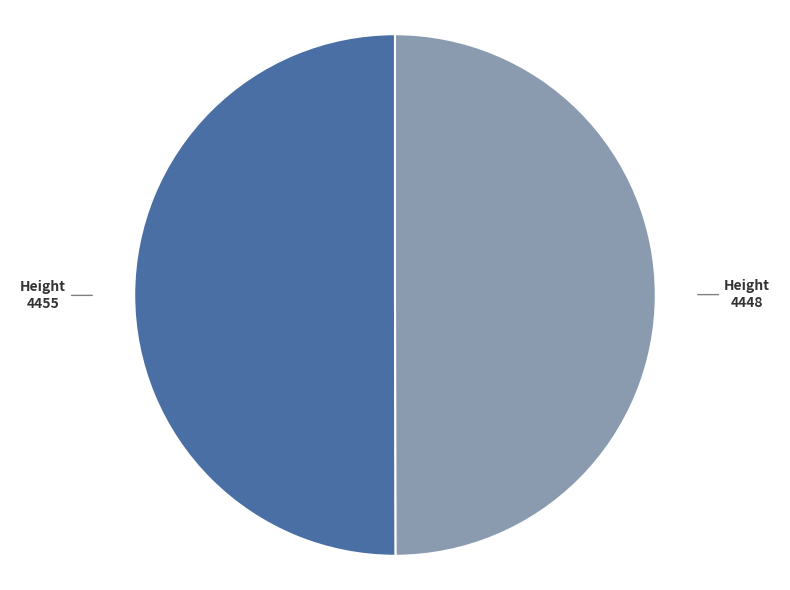

Count the number of slices in the pie.

2